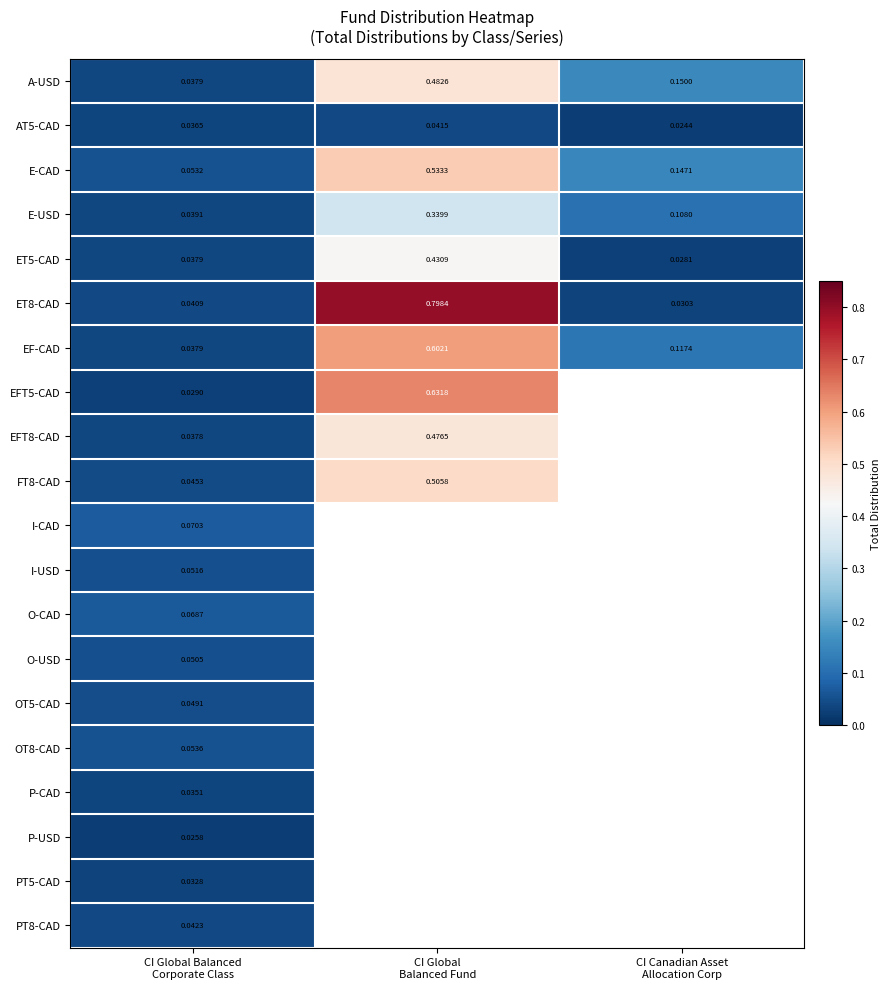

List the series in order of their peak value, lowest first.

P-USD, PT5-CAD, P-CAD, AT5-CAD, PT8-CAD, OT5-CAD, O-USD, I-USD, OT8-CAD, O-CAD, I-CAD, E-USD, ET5-CAD, EFT8-CAD, A-USD, FT8-CAD, E-CAD, EF-CAD, EFT5-CAD, ET8-CAD